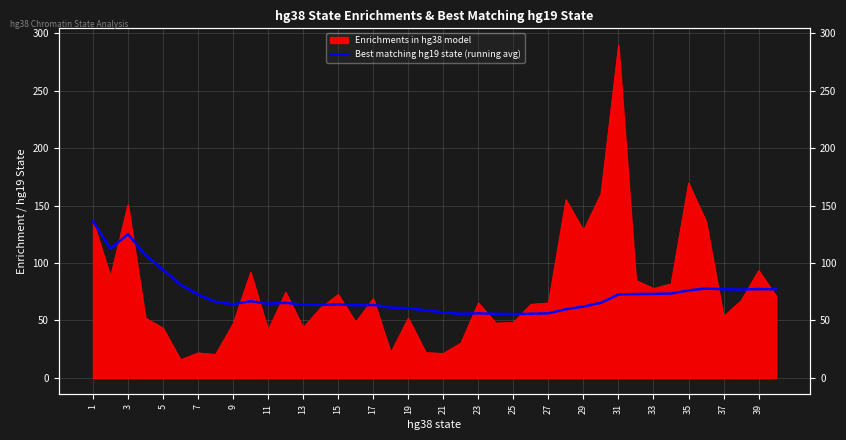

Reading left to right, list all the values displayed in this chart.

136.4	112.3	125.2	106.9	94.2	81.1	72.6	66.1	64.0	66.8	64.5	65.3	63.7	63.5	64.1	63.1	63.5	61.2	60.7	58.7	57.0	55.7	56.2	55.8	55.5	55.8	56.2	59.7	62.1	65.4	72.6	73.0	73.1	73.4	76.1	77.8	77.1	76.9	77.3	77.2